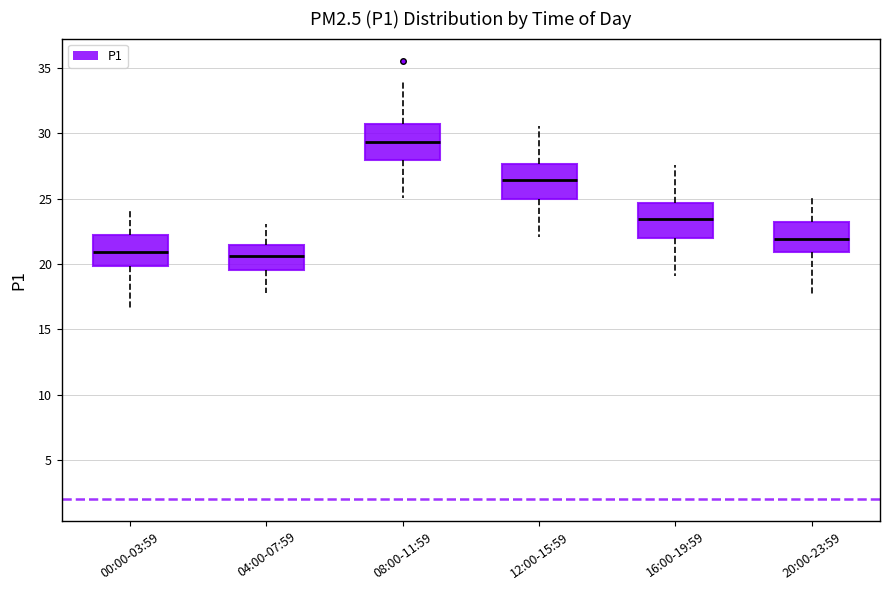

Reading left to right, transcribe this box plot: for each box, give where its median line is, the range the box spans, and where its two whiskers end, as read against the y-axis. The values are not printed on the chart, so give them approximately, as read against the axis.

00:00-03:59: median 21.0, box 20.0 to 22.0, whiskers 16.5 to 24.0
04:00-07:59: median 20.5, box 19.5 to 21.5, whiskers 18.0 to 23.0
08:00-11:59: median 29.5, box 28.0 to 31.0, whiskers 25.0 to 34.0
12:00-15:59: median 26.5, box 25.0 to 27.5, whiskers 22.0 to 30.5
16:00-19:59: median 23.5, box 22.0 to 24.5, whiskers 19.0 to 27.5
20:00-23:59: median 22.0, box 21.0 to 23.0, whiskers 17.5 to 25.0